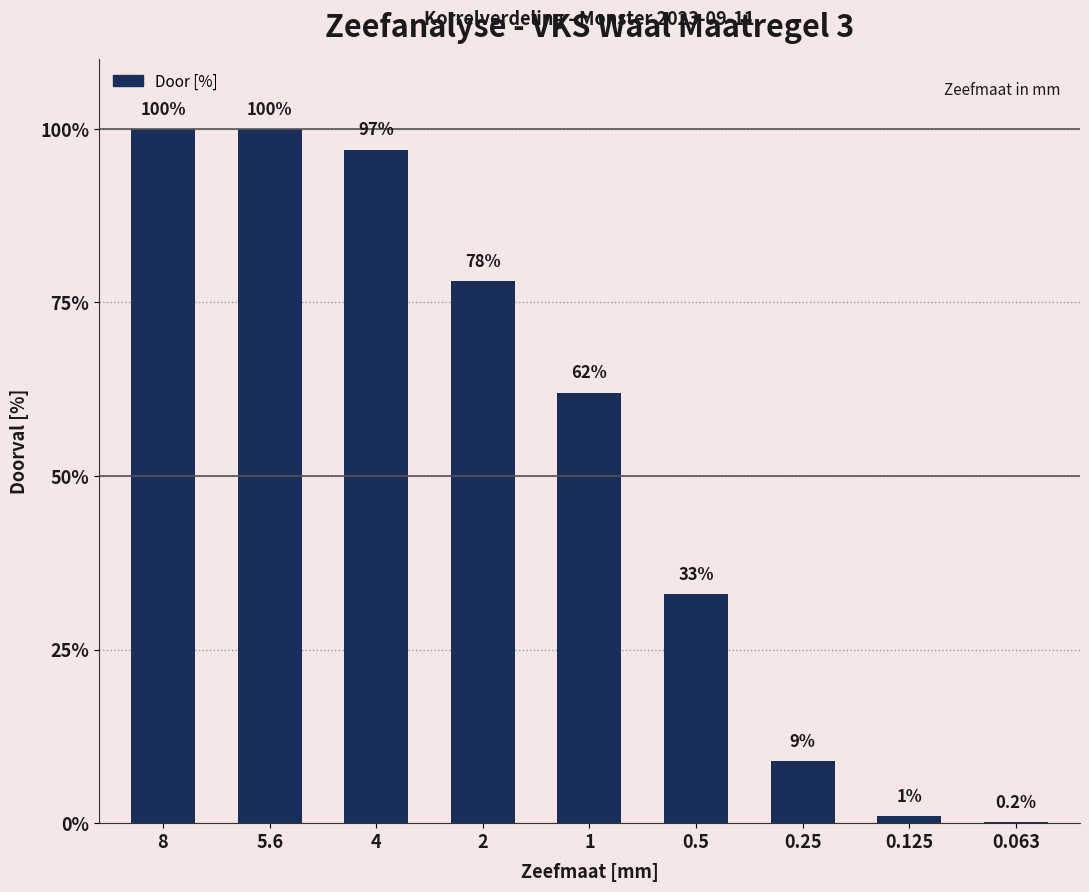

What is the change in value from 0.5 to 0.25?

-24.0